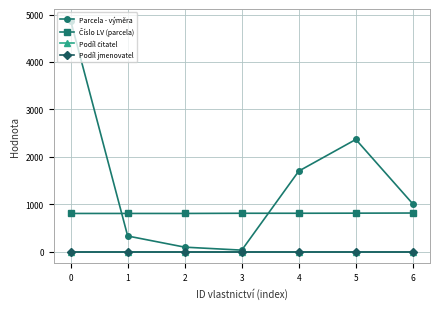

Rank the series by their maximum value, from highest to lowest.

Parcela - výměra, Číslo LV (parcela), Podíl čitatel, Podíl jmenovatel